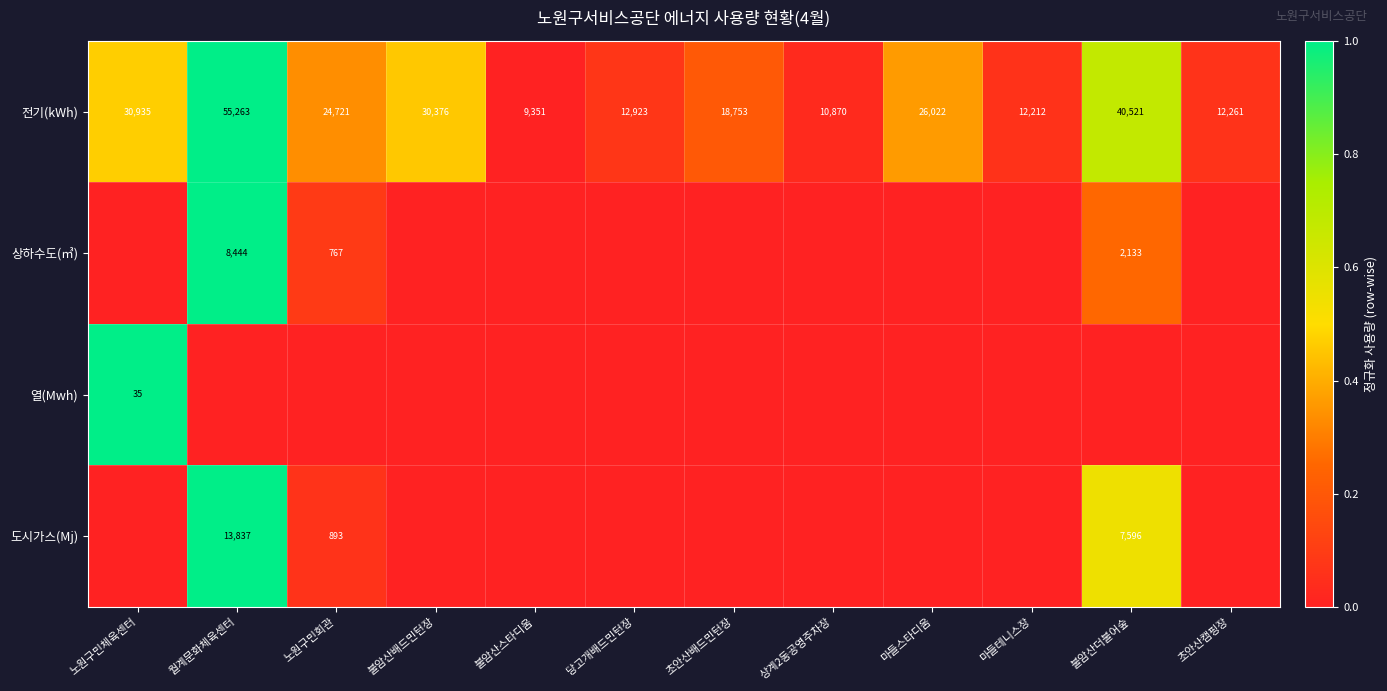

What is the sum of all 전기(kWh) values?

284208